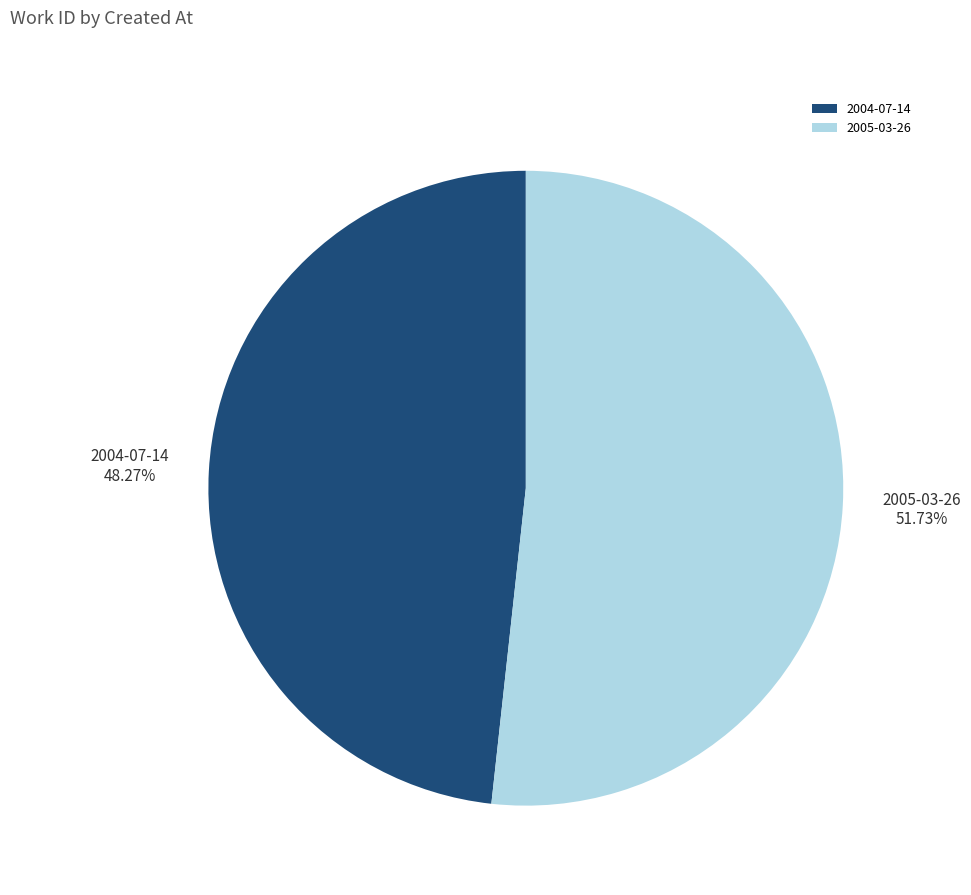

To the nearest percent, what percentage of the pie is 2004-07-14?

48%